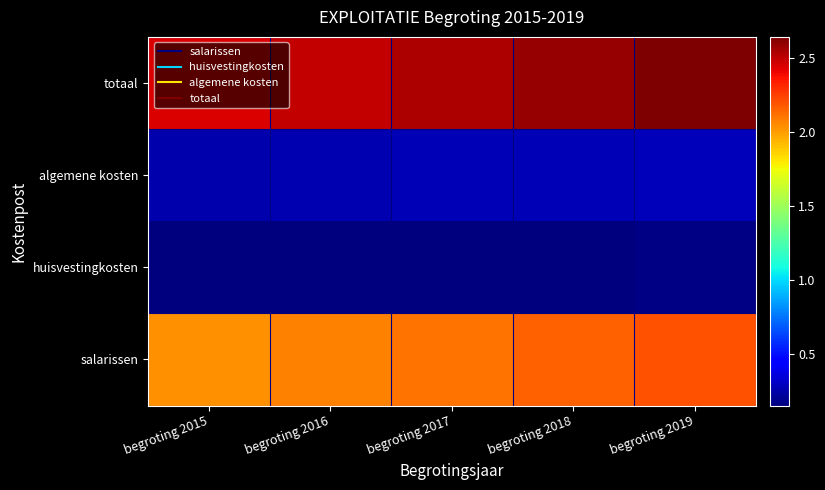

List the series in order of their peak value, lowest first.

huisvestingkosten, algemene kosten, salarissen, totaal